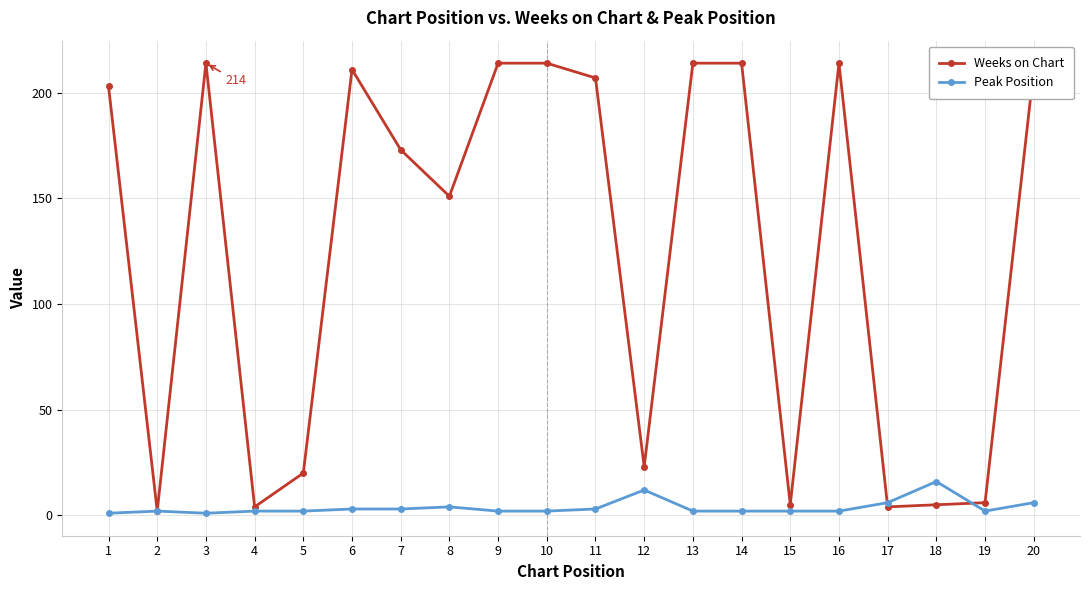

Which series has the largest range (max minus min)?

Weeks on Chart